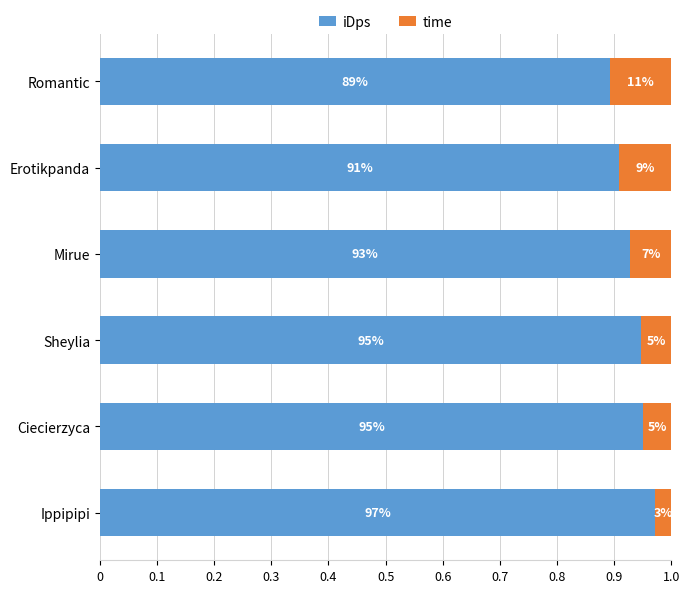

What are all the series names shown in the legend?

iDps, time